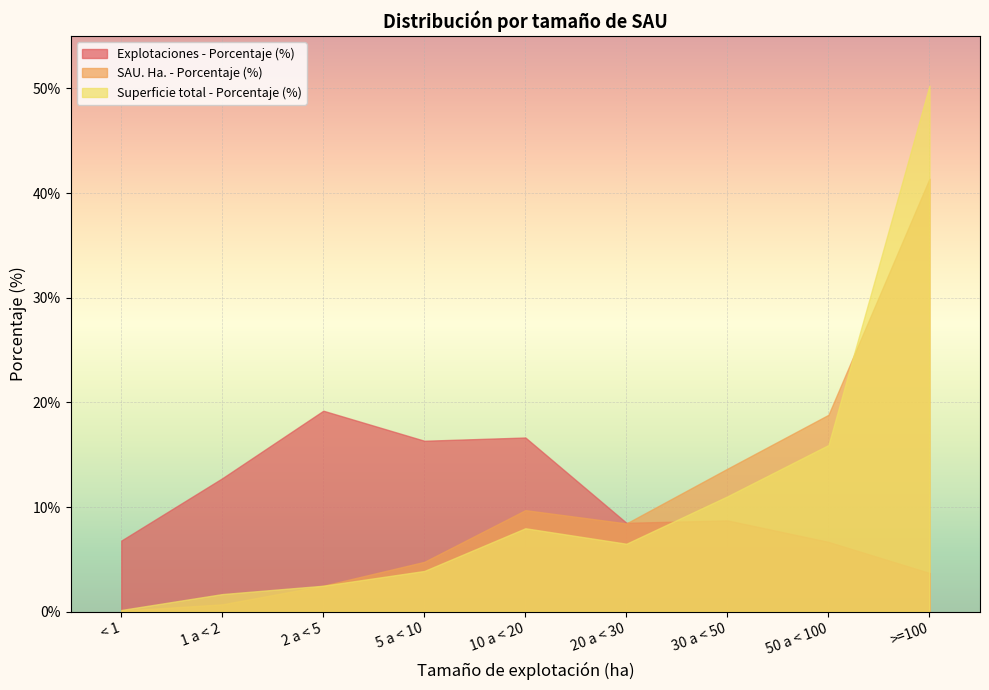

Is it true that Superficie total - Porcentaje (%) equals 1.7 at 1 a < 2?

True